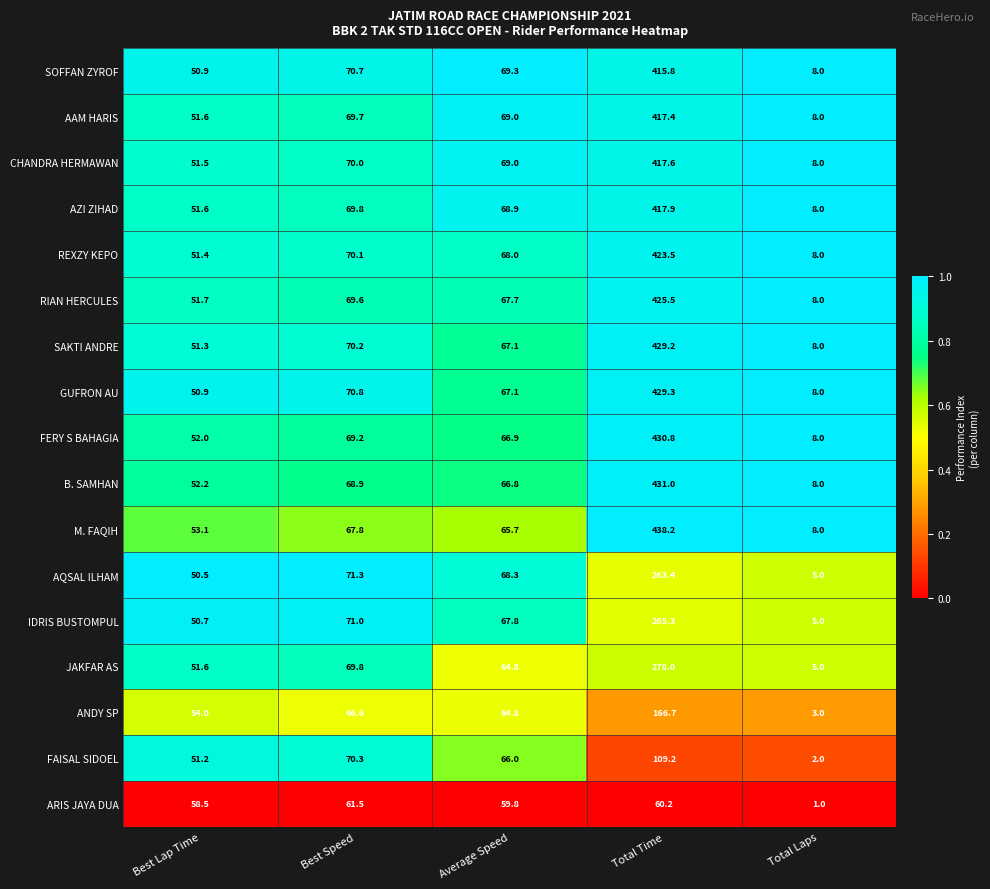

What is the sum of all AZI ZIHAD values?

616.2